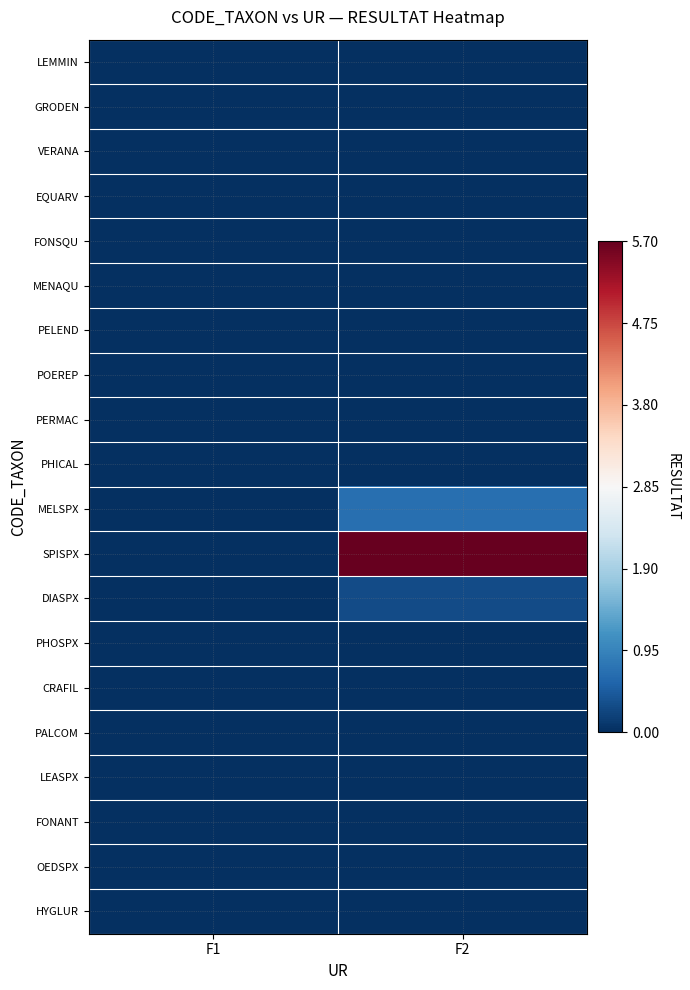

Which series has the widest spread of values?

SPISPX